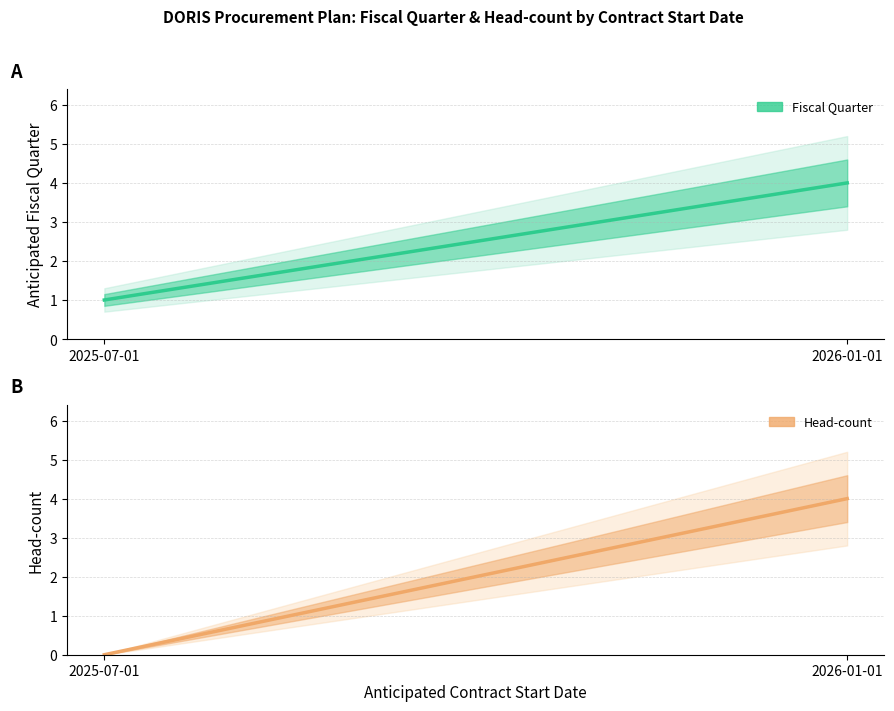

At which category is the sum across all series the highest?

2026-01-01